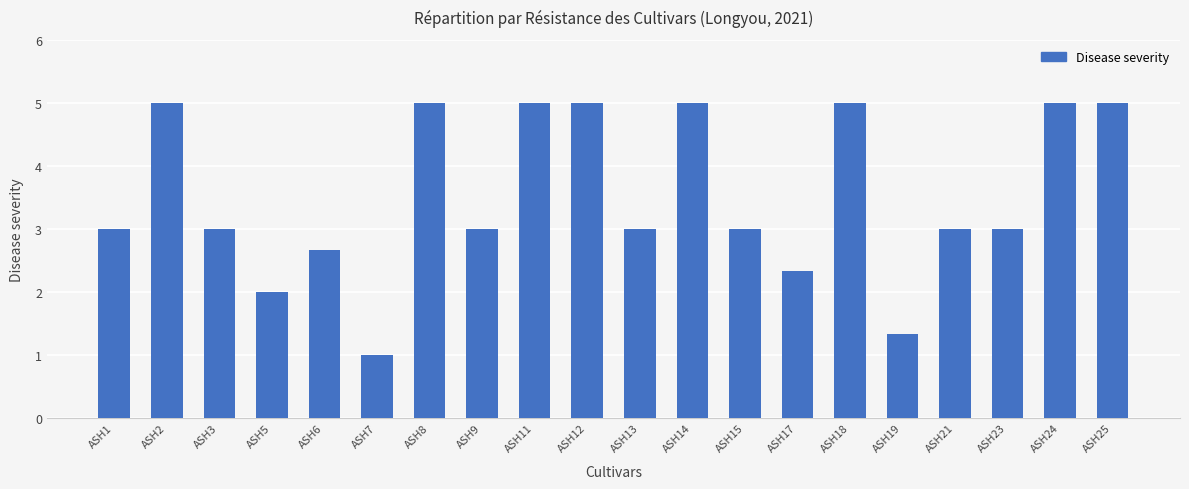

Reading left to right, list all the values displayed in this chart.

3.0	5.0	3.0	2.0	2.7	1.0	5.0	3.0	5.0	5.0	3.0	5.0	3.0	2.3	5.0	1.3	3.0	3.0	5.0	5.0